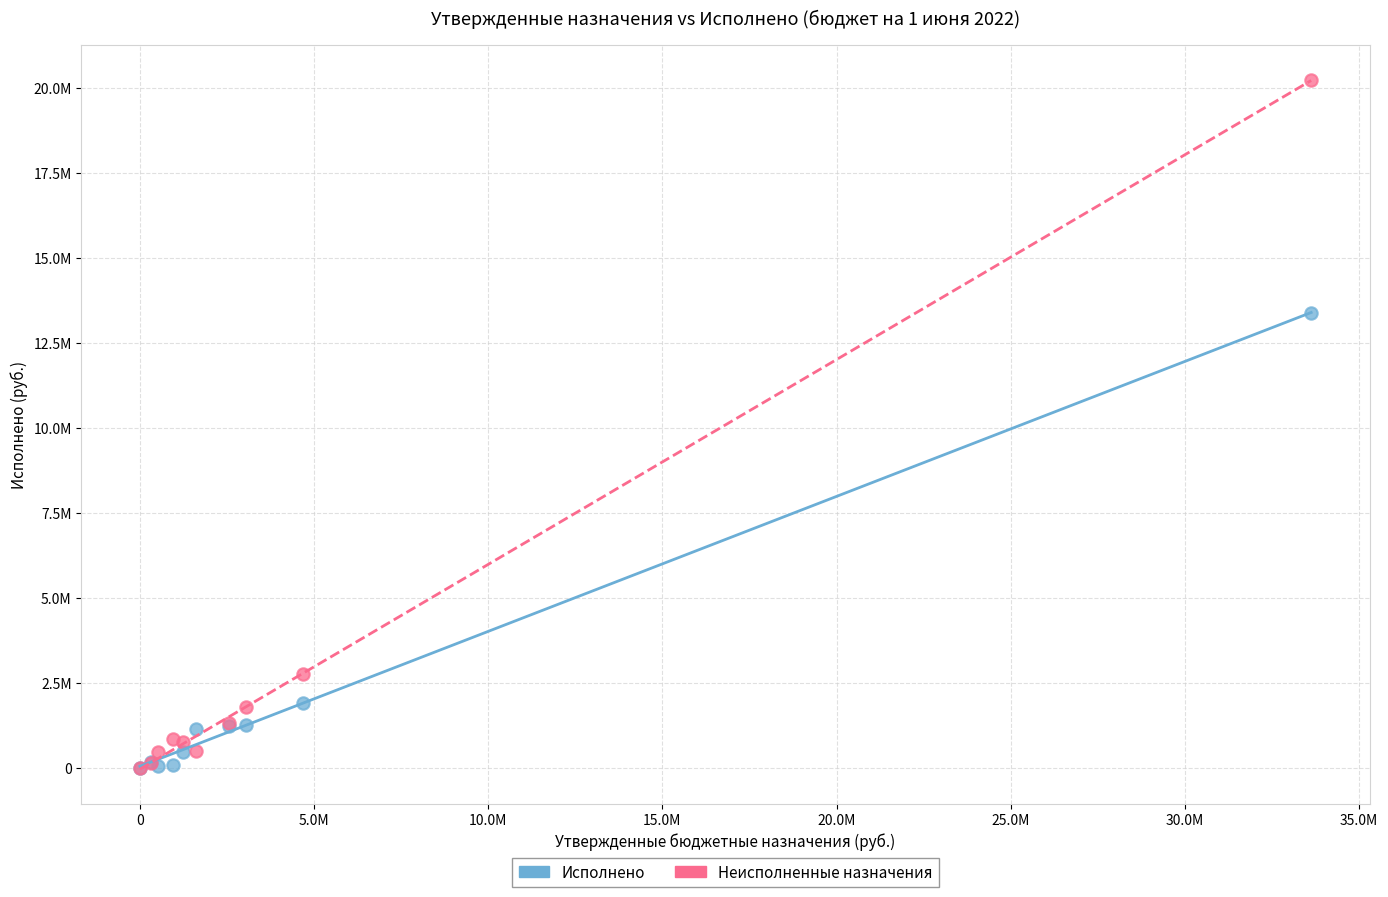

What are all the series names shown in the legend?

Исполнено, Неисполненные назначения